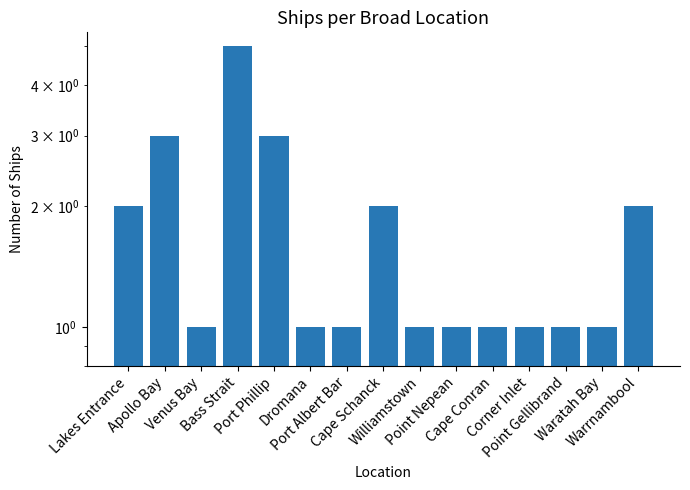

What position from the left is Point Nepean?

10